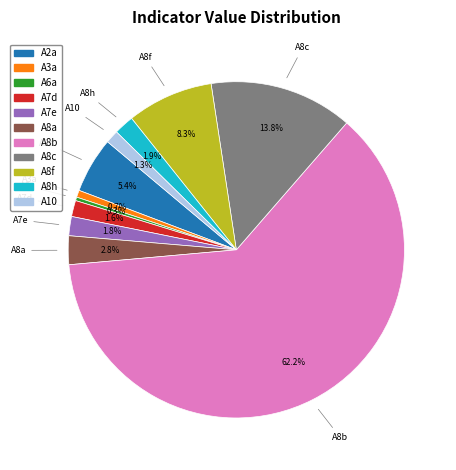

Which category accounts for the majority?

A8b